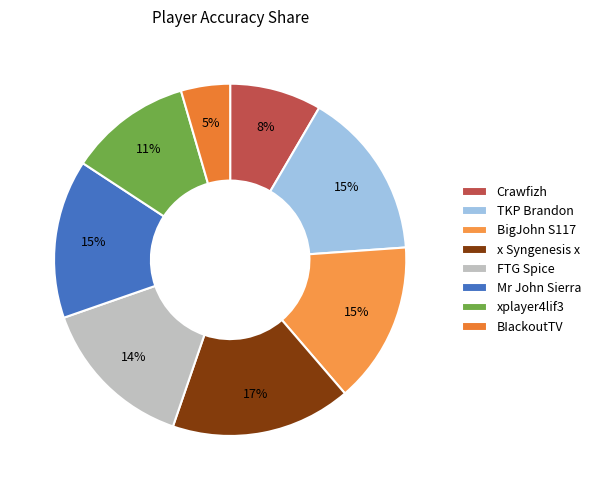

To the nearest percent, what portion does xplayer4lif3 represent?

11%